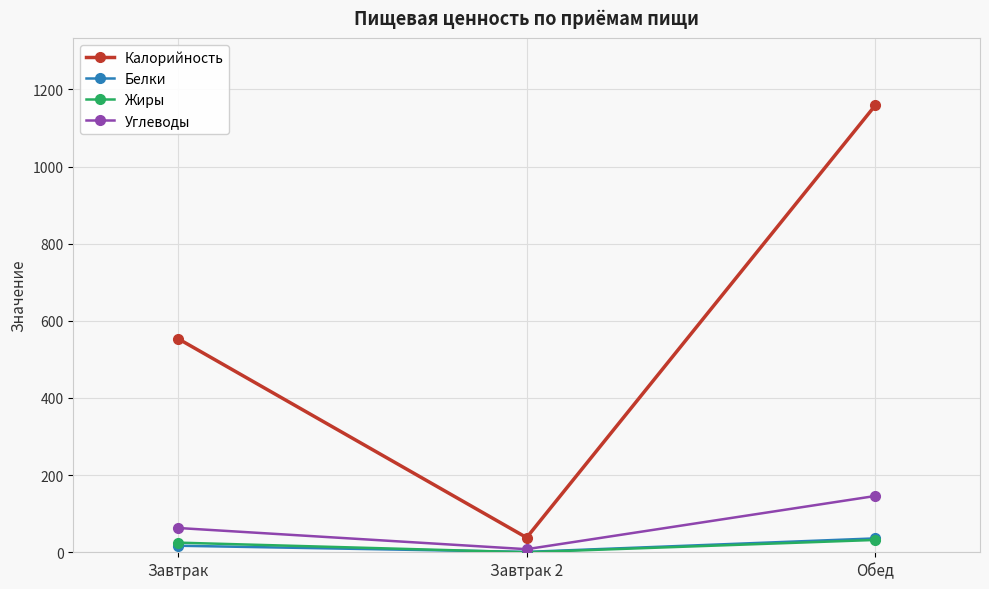

Which label corresponds to the smallest value in the chart?

Завтрак 2